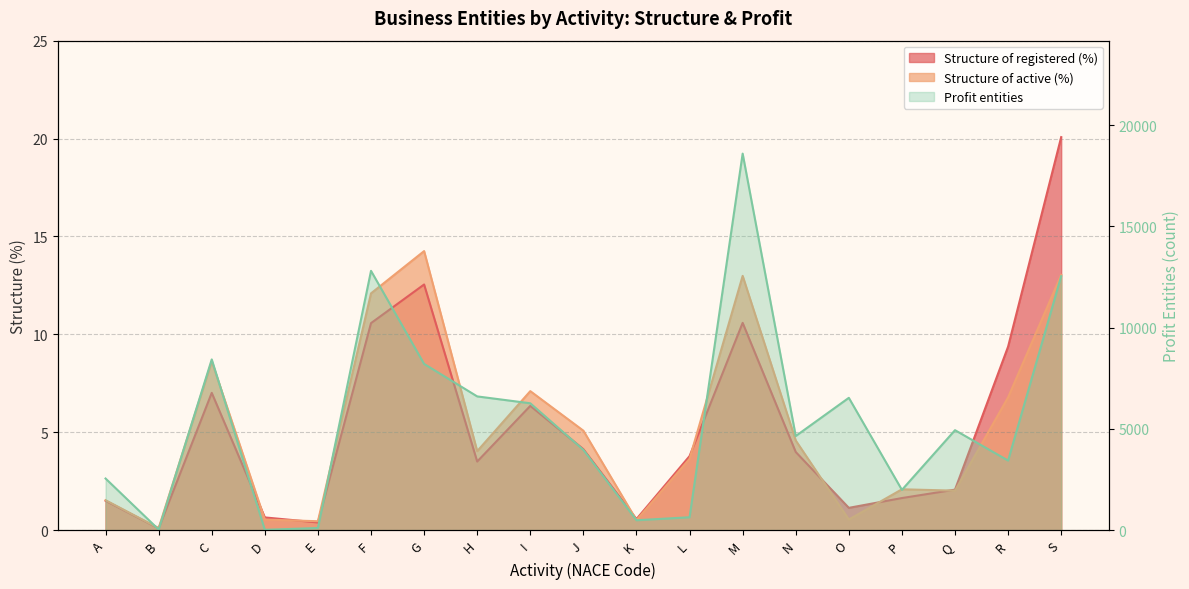

What is the value of the Structure of registered (%) point at the 1st from the left?

1.5